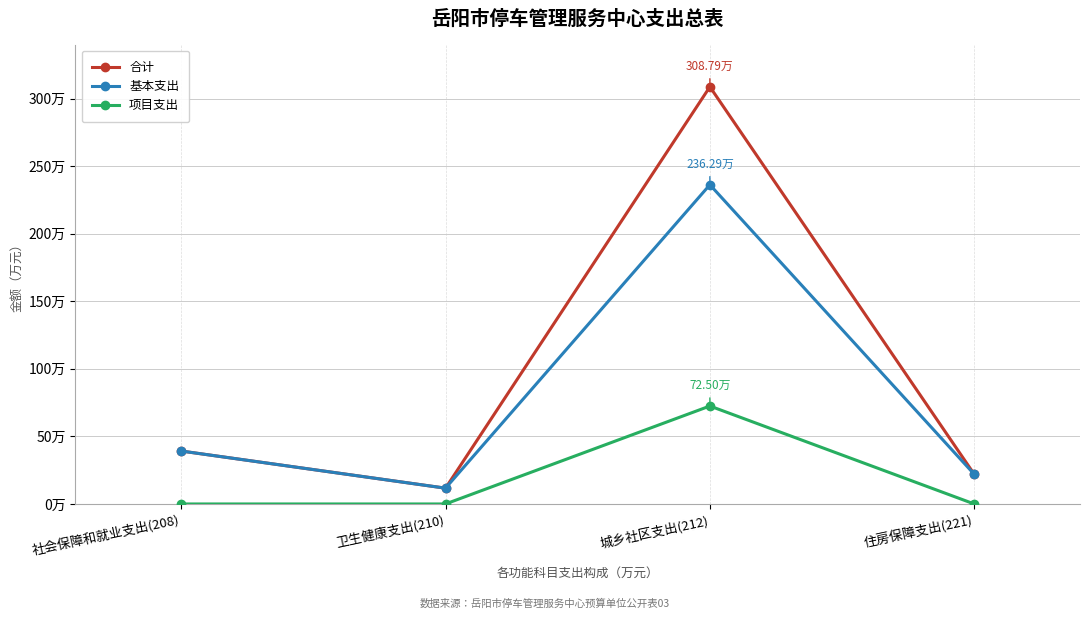

Does the chart display data point markers on the line(s)?

Yes